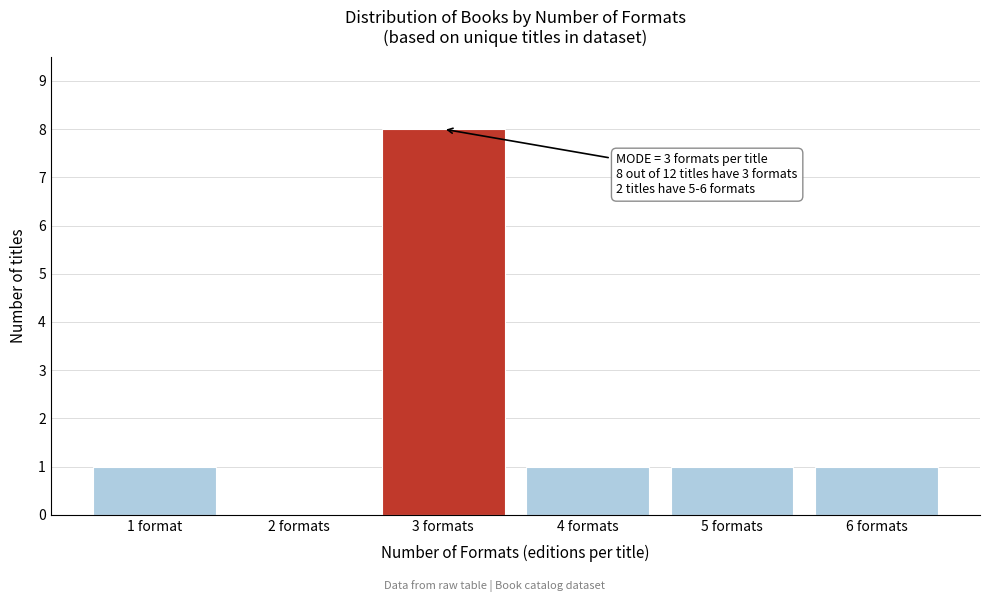

Reading left to right, what are all the values shown in this chart?

1 format=1	2 formats=0	3 formats=8	4 formats=1	5 formats=1	6 formats=1